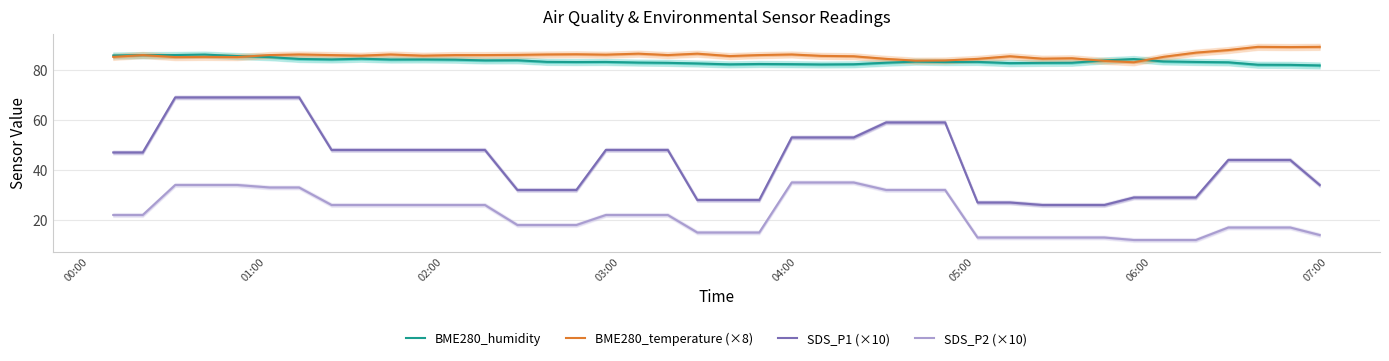

What is the highest value of the SDS_P1 (×10) series?

69.0